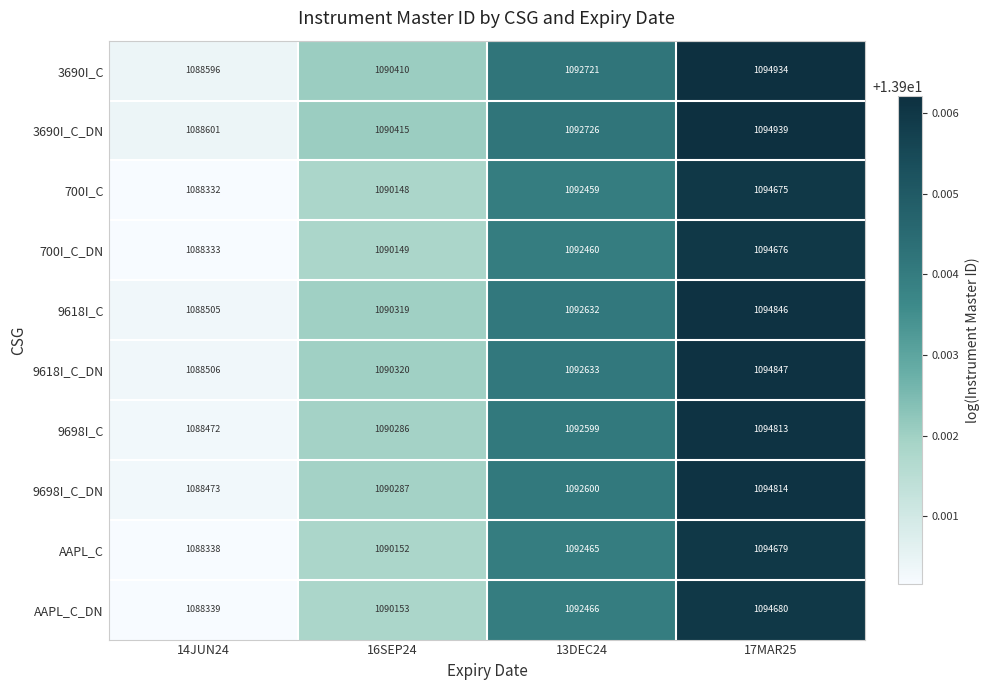

Is the value of 9618I_C at 14JUN24 greater than the value of 9618I_C_DN at 16SEP24?

No